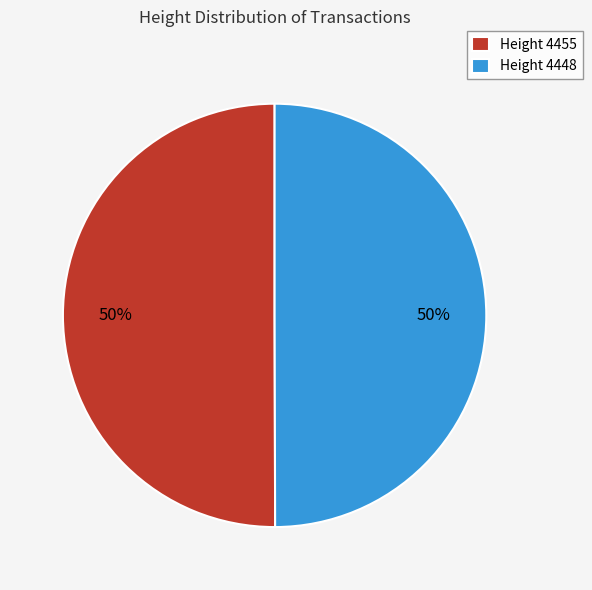

The Height 4448 slice represents 39% of the pie. True or false?

False